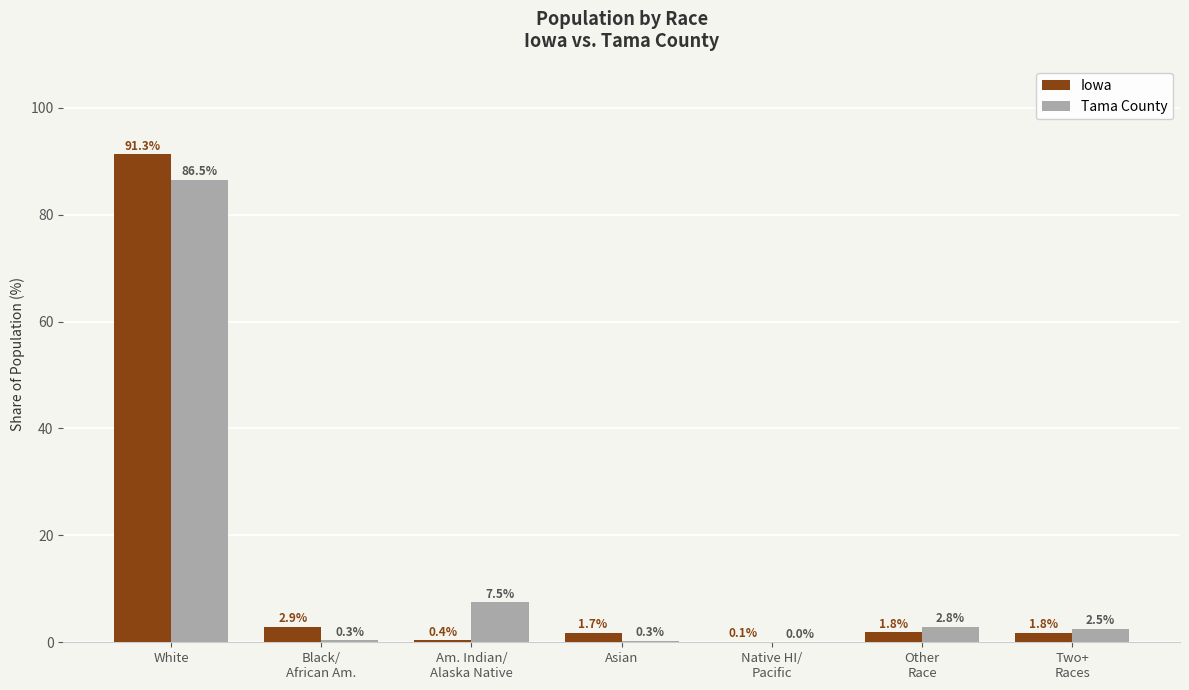

The value of Tama County at Asian is 0.3. True or false?

True